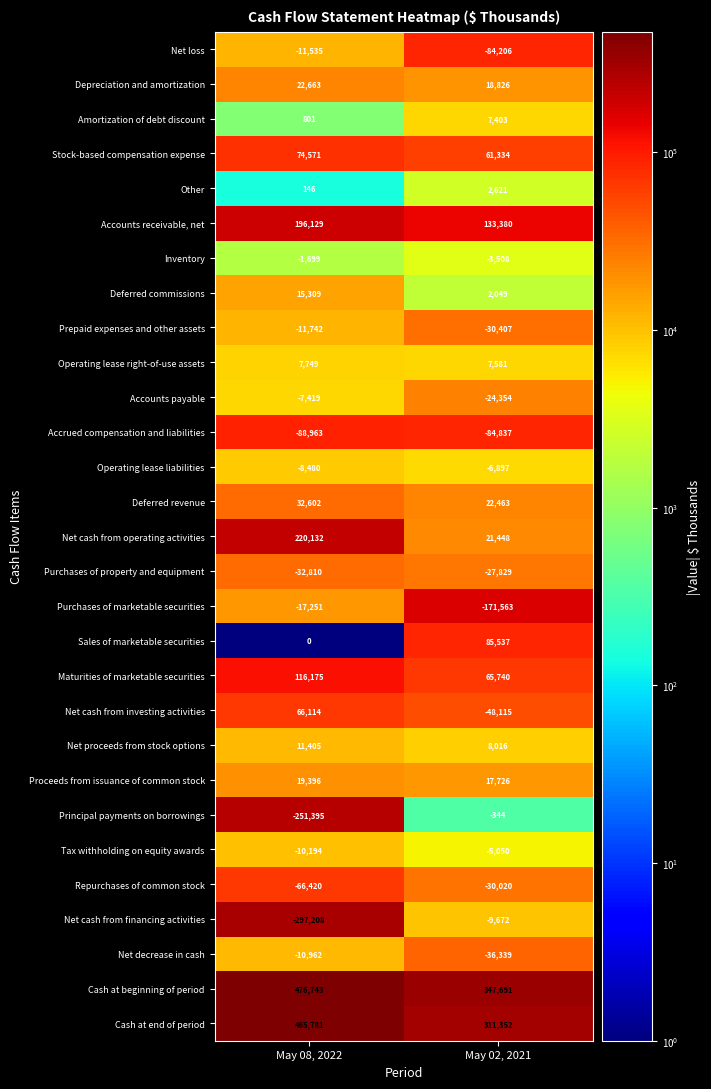

Is it true that Accounts payable equals -24354 at May 02, 2021?

True